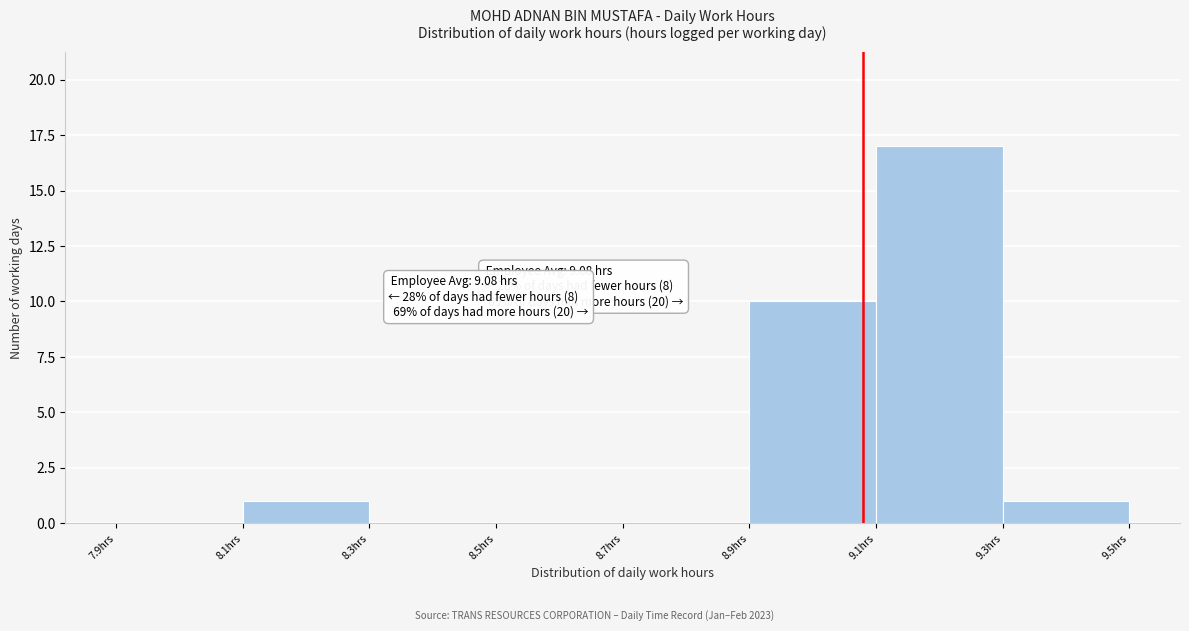

Which range on the x-axis has the tallest bar?

9.1 to 9.3